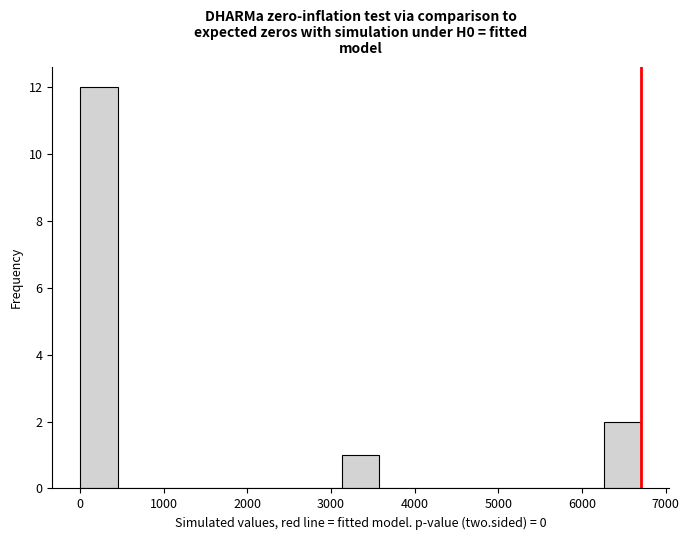

Reading left to right, list every bar in this chart as the range it spans on the x-axis followed by its height. Neither the bar edges nor the heights are printed on the chart, so give them approximately, as read against the axes.

0 to 400: 12
400 to 900: 0
900 to 1300: 0
1300 to 1800: 0
1800 to 2200: 0
2200 to 2700: 0
2700 to 3100: 0
3100 to 3600: 1
3600 to 4000: 0
4000 to 4500: 0
4500 to 4900: 0
4900 to 5400: 0
5400 to 5800: 0
5800 to 6300: 0
6300 to 6700: 2